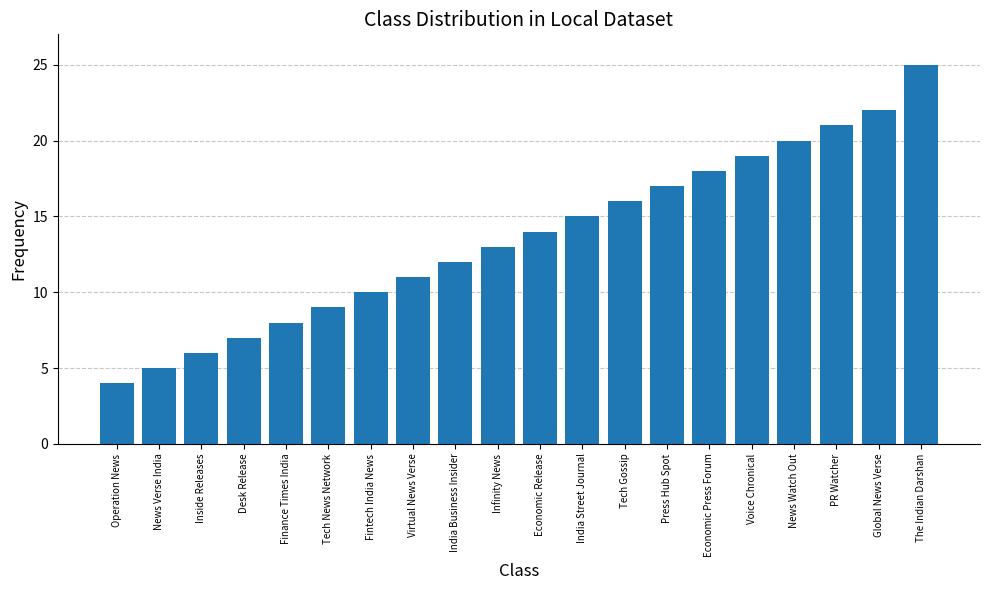

Rank the categories by value from highest to lowest.

The Indian Darshan, Global News Verse, PR Watcher, News Watch Out, Voice Chronical, Economic Press Forum, Press Hub Spot, Tech Gossip, India Street Journal, Economic Release, Infinity News, India Business Insider, Virtual News Verse, Fintech India News, Tech News Network, Finance Times India, Desk Release, Inside Releases, News Verse India, Operation News